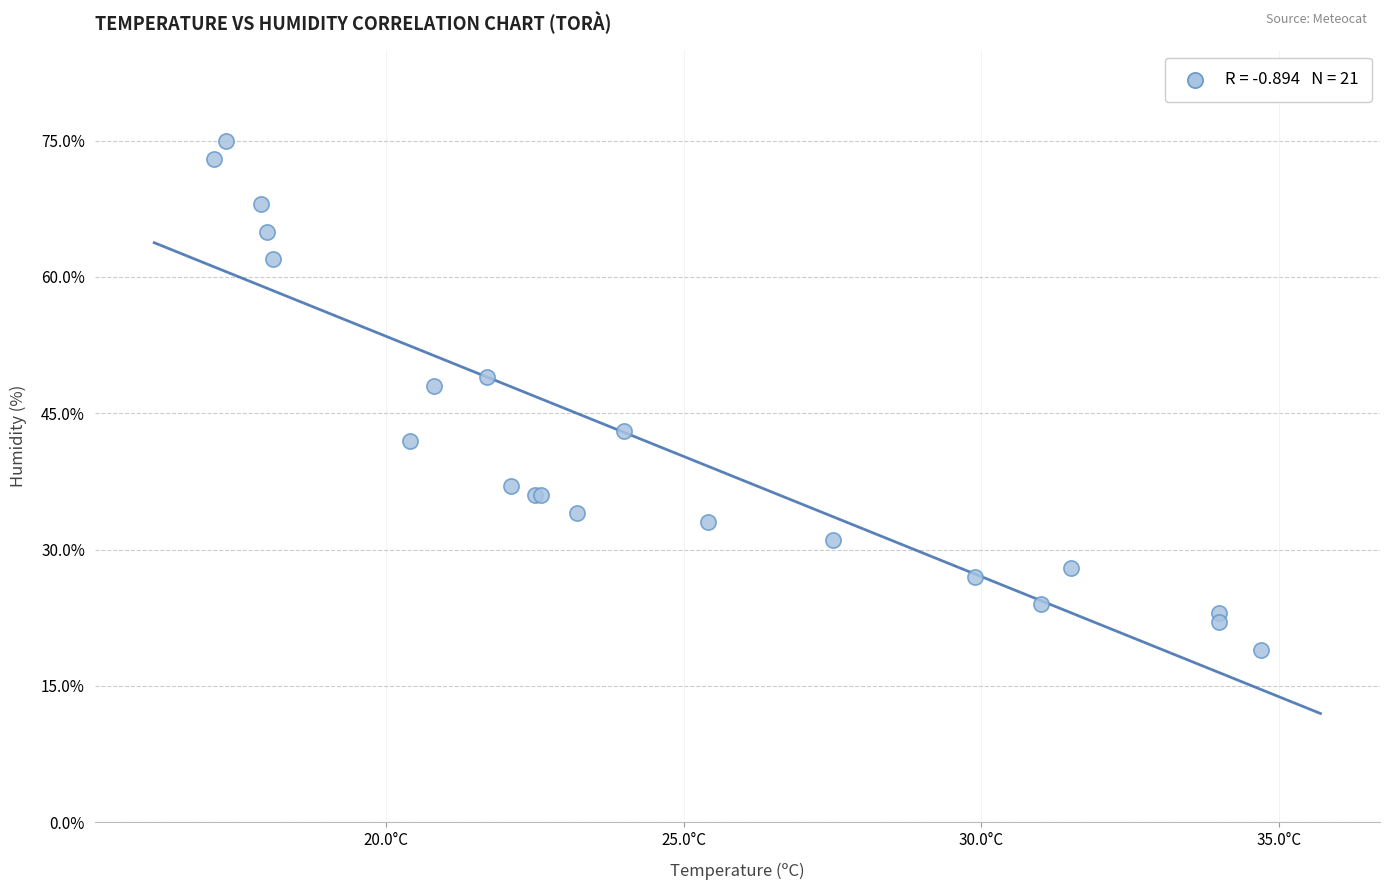

What Y value in the scatter plot is closest to 47?

48